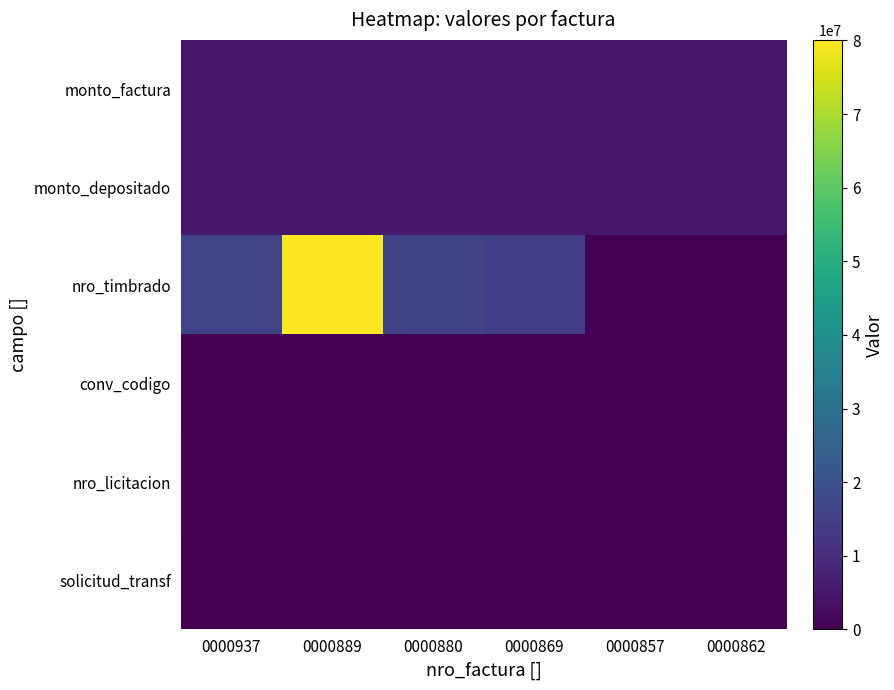

Rank the series by their maximum value, from highest to lowest.

nro_timbrado, monto_factura, monto_depositado, nro_licitacion, solicitud_transf, conv_codigo